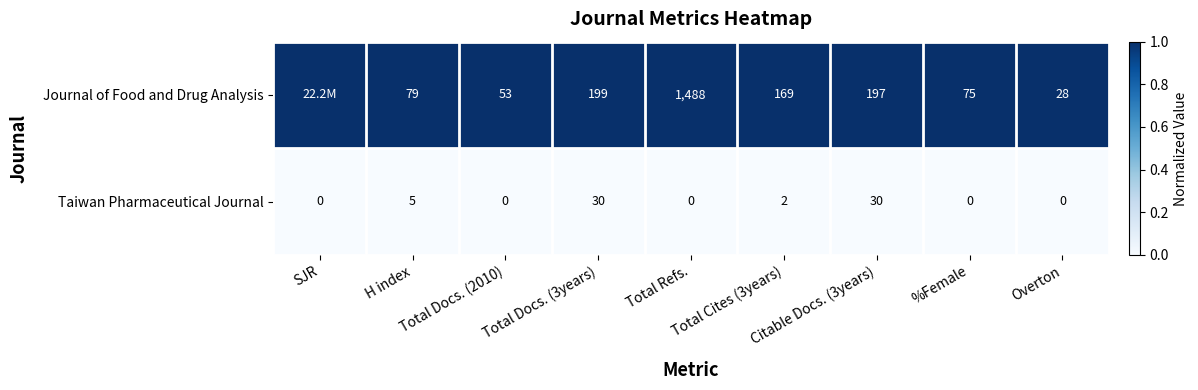

What is the difference between the second highest and minimum values in the Taiwan Pharmaceutical Journal series?

30